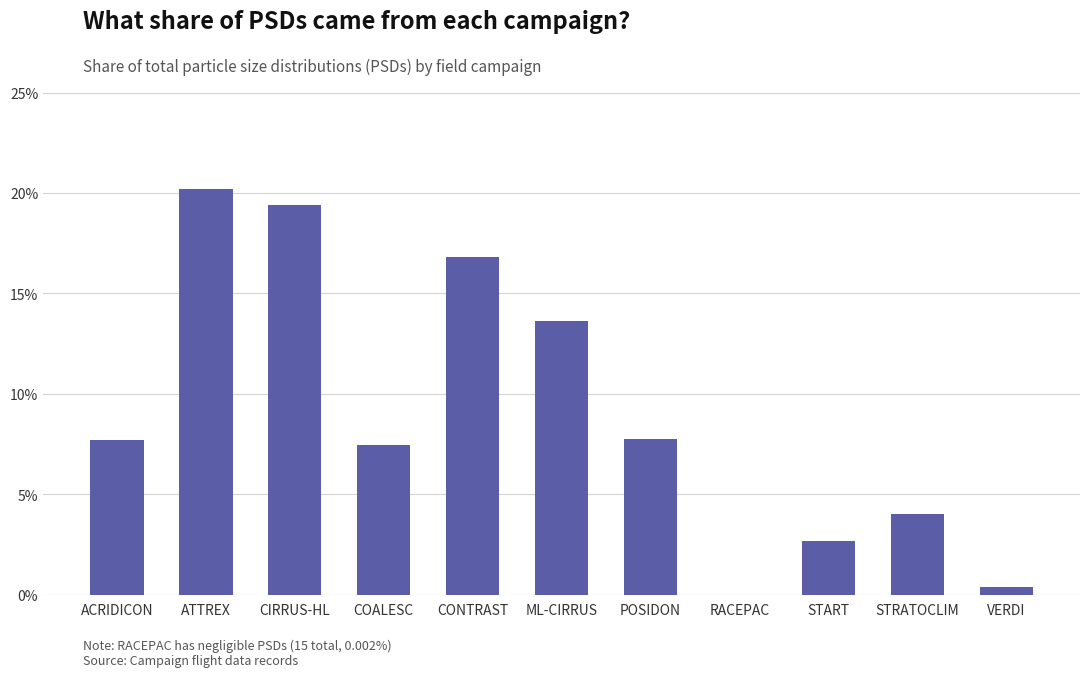

What value does the data have at ML-CIRRUS?

13.6